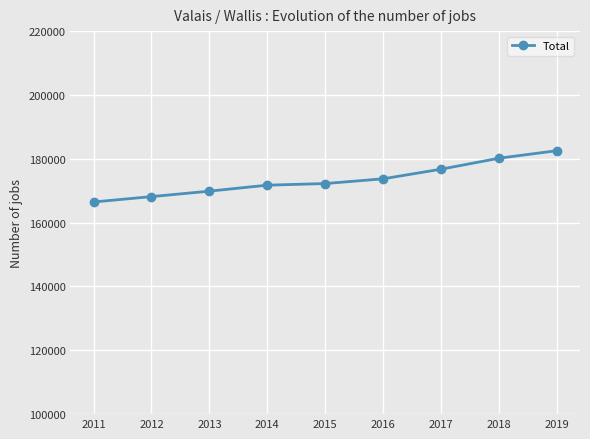

What is the difference between the maximum and second lowest values?

14382